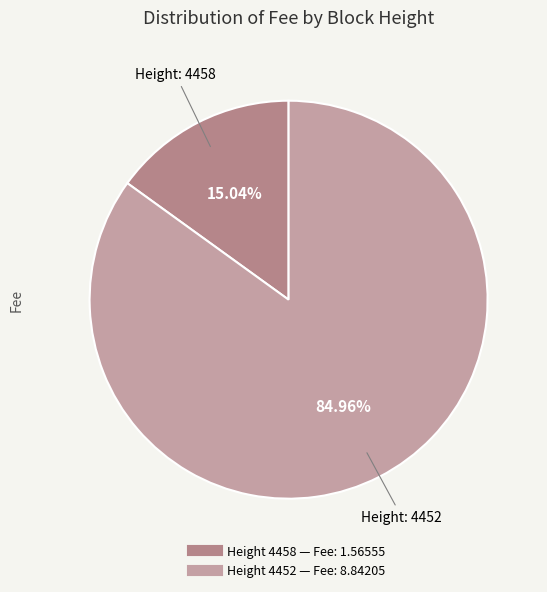

Count the number of slices in the pie.

2